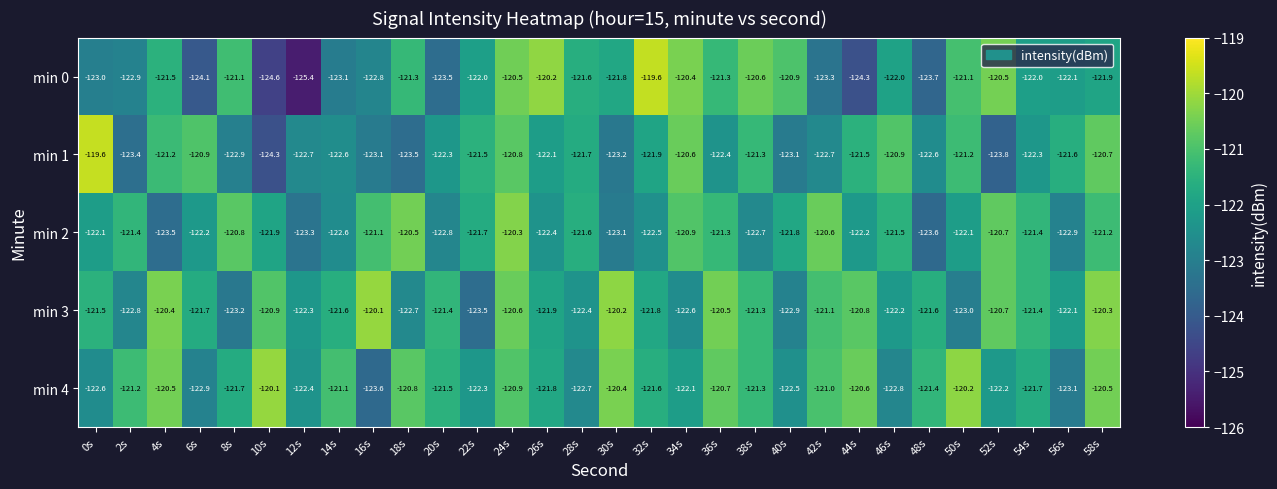

What is the difference between the second highest and minimum values in the min 0 series?

5.2